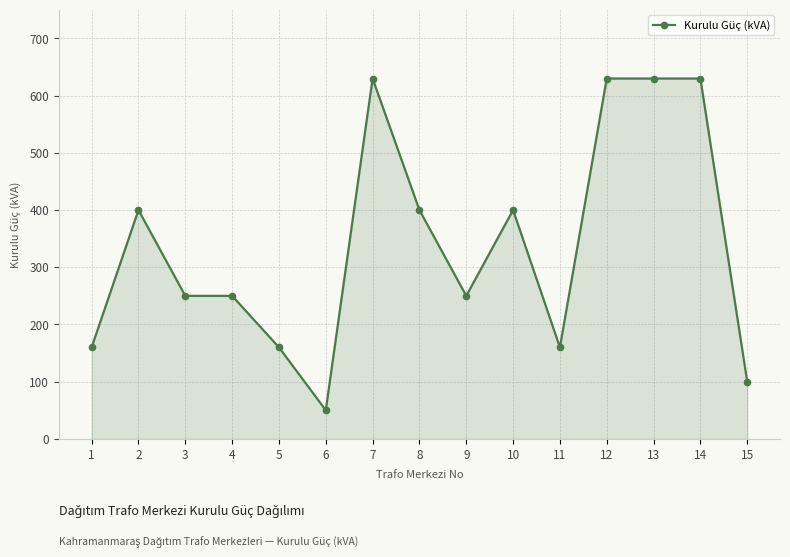

What is the difference between the maximum and minimum values?

580